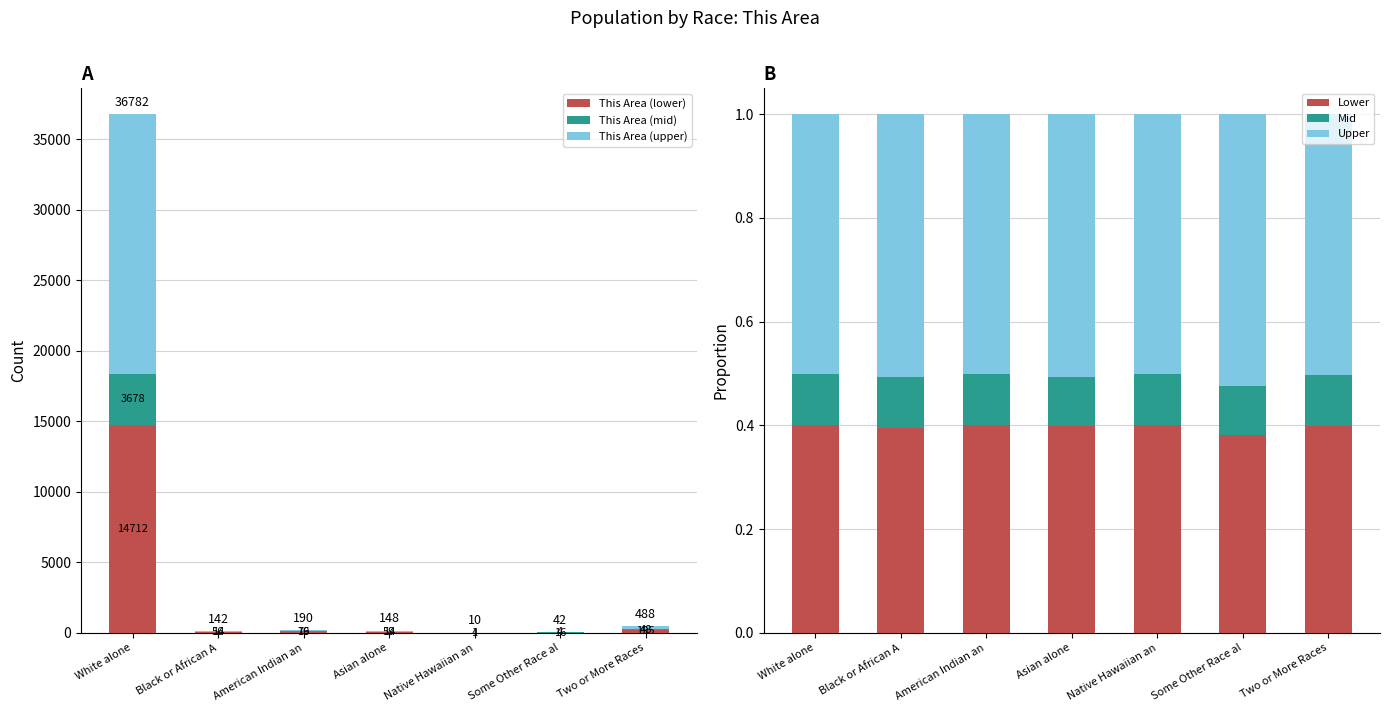

Which series has the largest range (max minus min)?

This Area (upper)